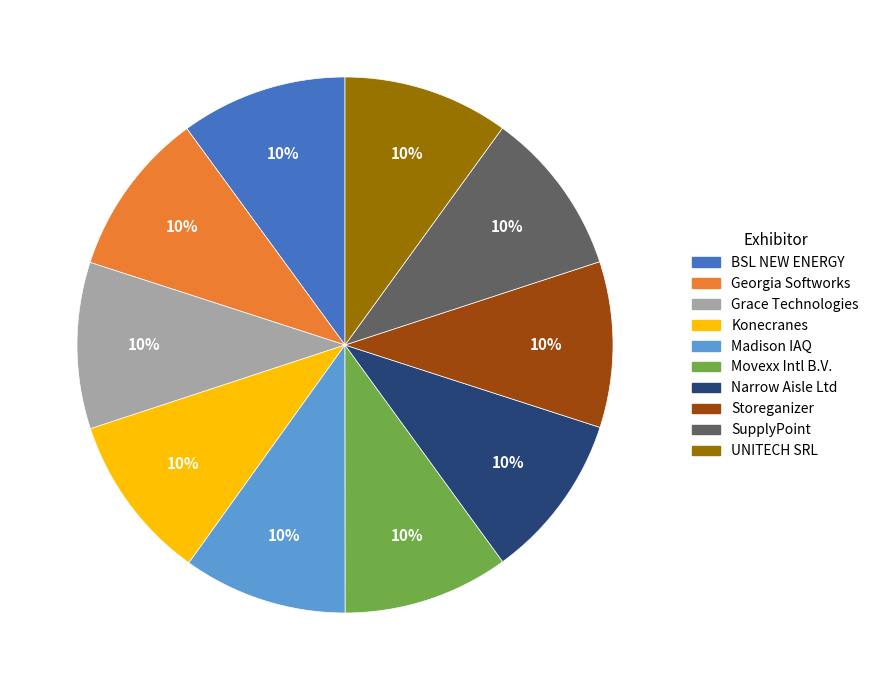

Is the sum of Grace Technologies and Movexx Intl B.V. greater than half?

No